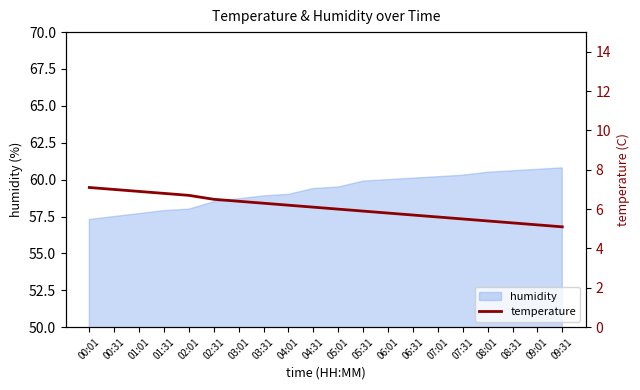

True or false: the data shows 9.3 at 08:01.

False